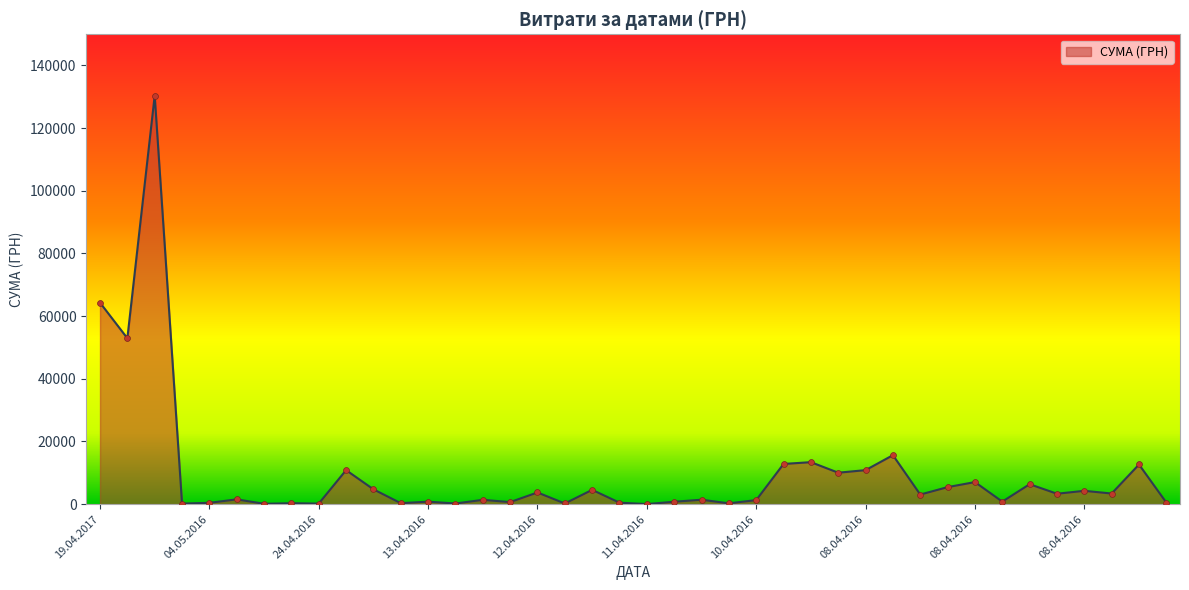

What is the maximum value shown in the chart?

130379.7